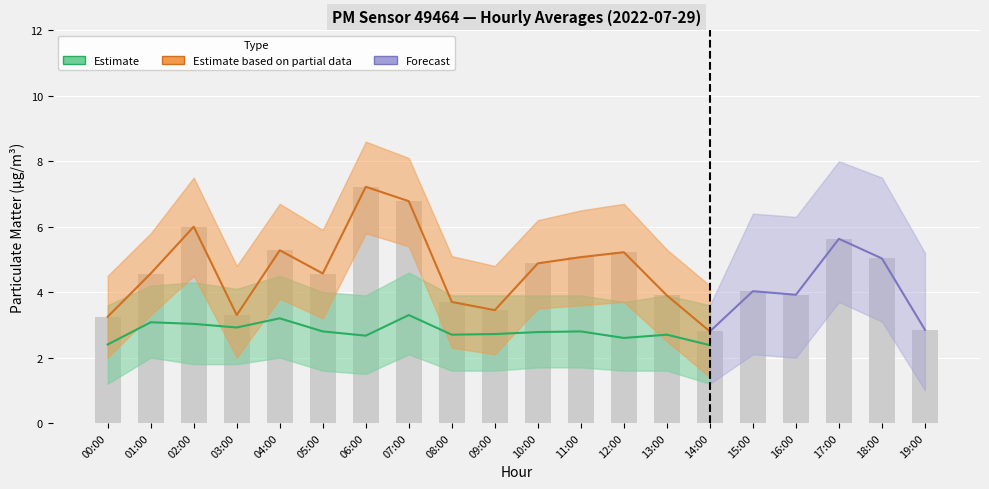

The value of P2 at 04:00 is 4.7. True or false?

False